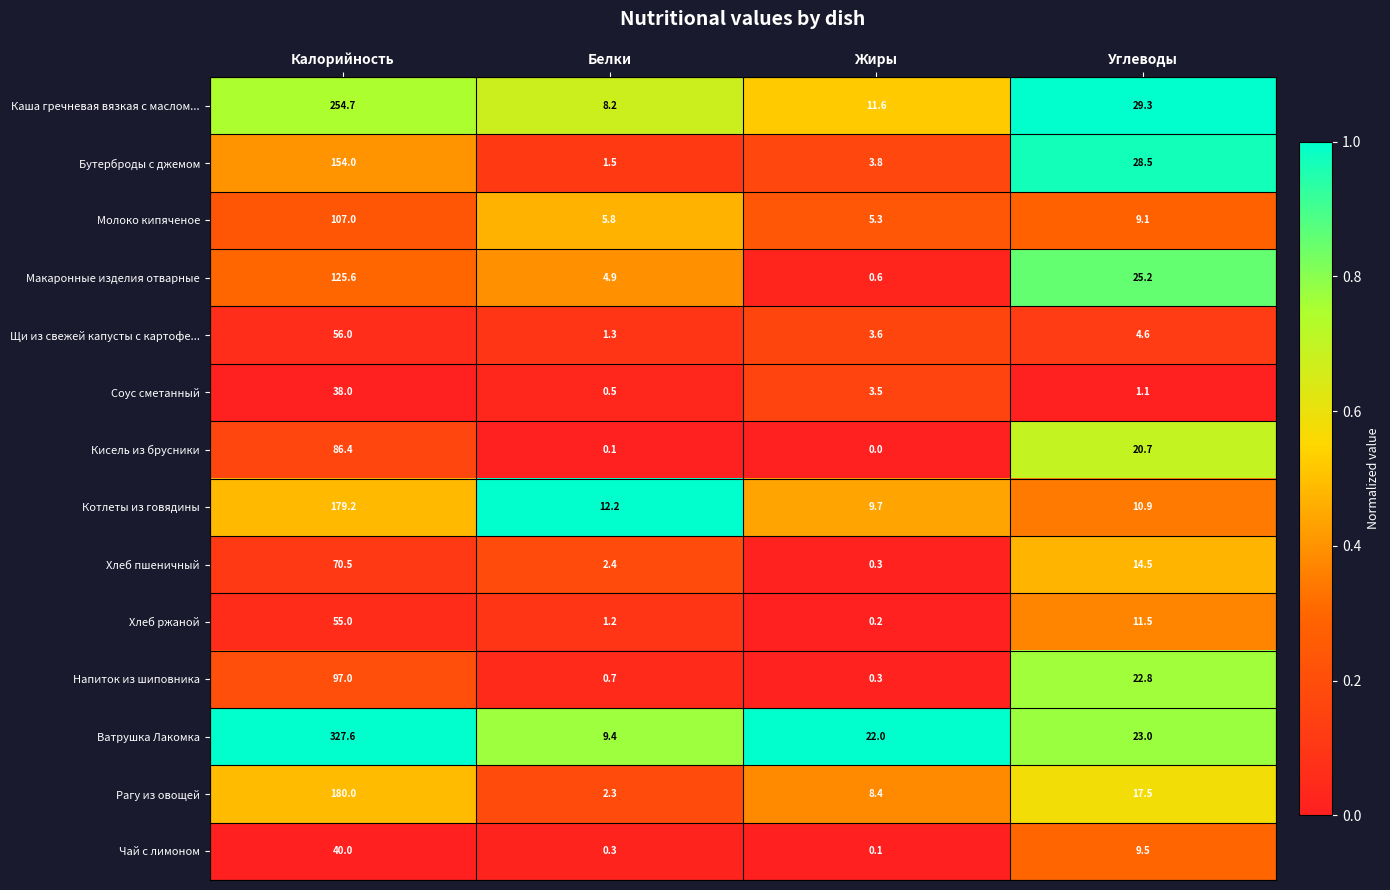

The value of Ватрушка Лакомка at Углеводы is 23.0. True or false?

True